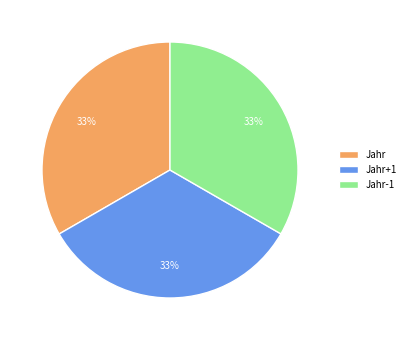

What percentage is the Jahr slice, to the nearest percent?

33%